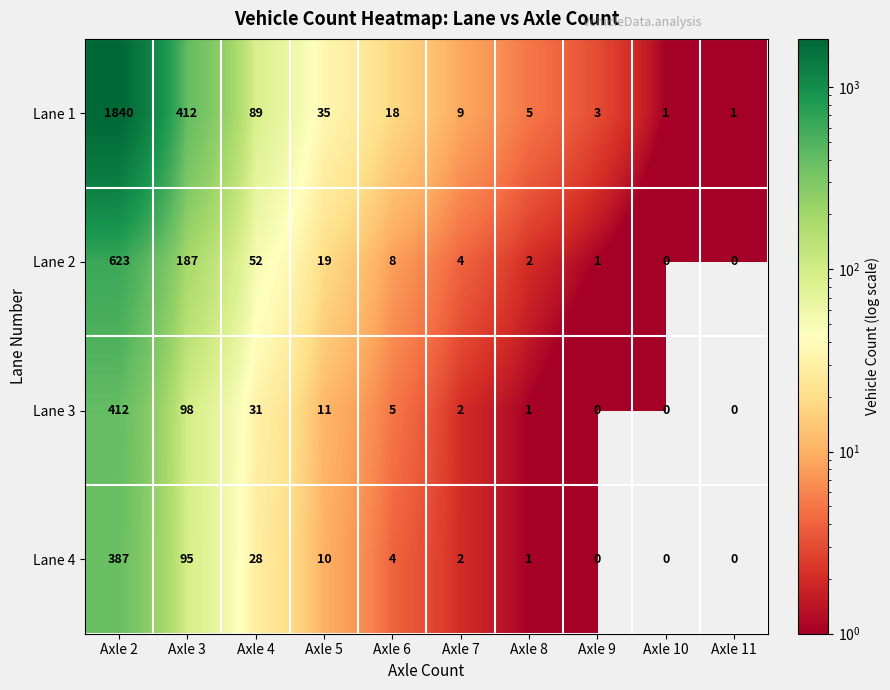

Which label corresponds to the largest value in the chart?

Axle 2